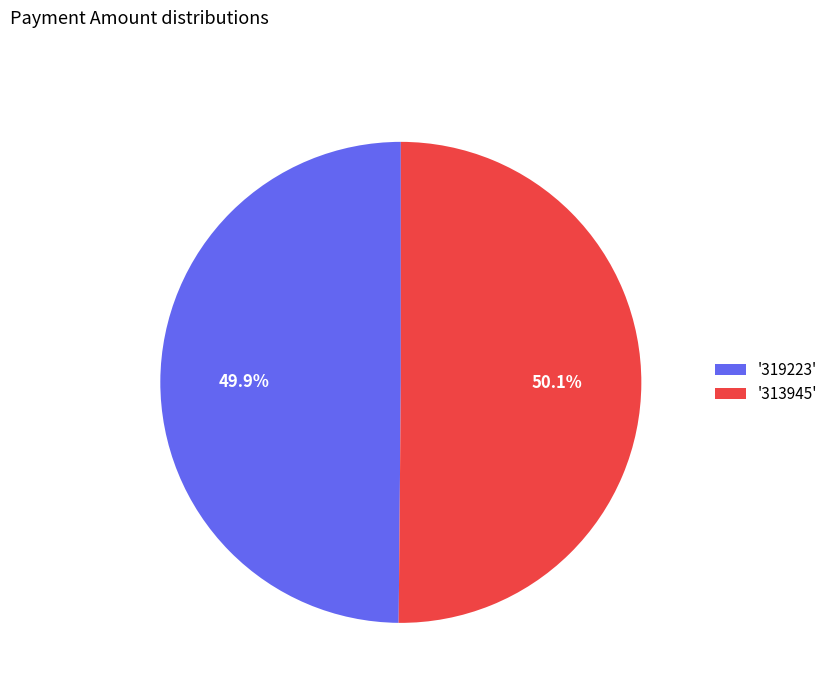

To the nearest percent, what is the average slice percentage?

50%